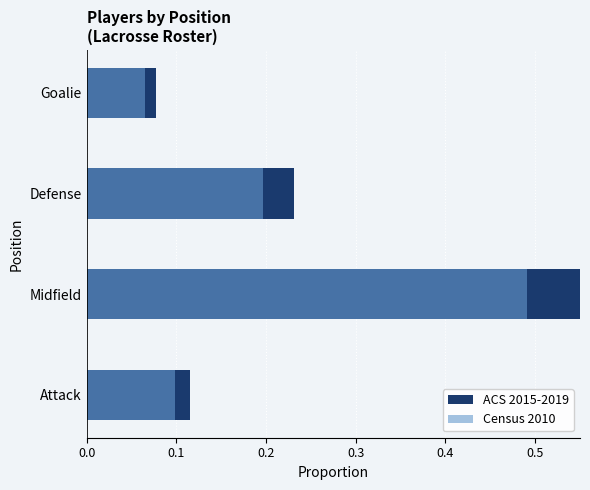

Does the chart contain stacked bars?

No